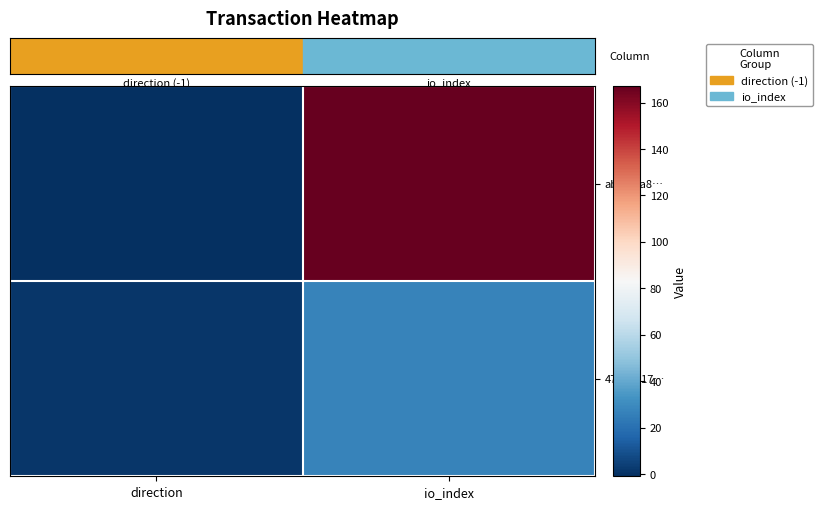

At which category is the sum across all series the highest?

io_index